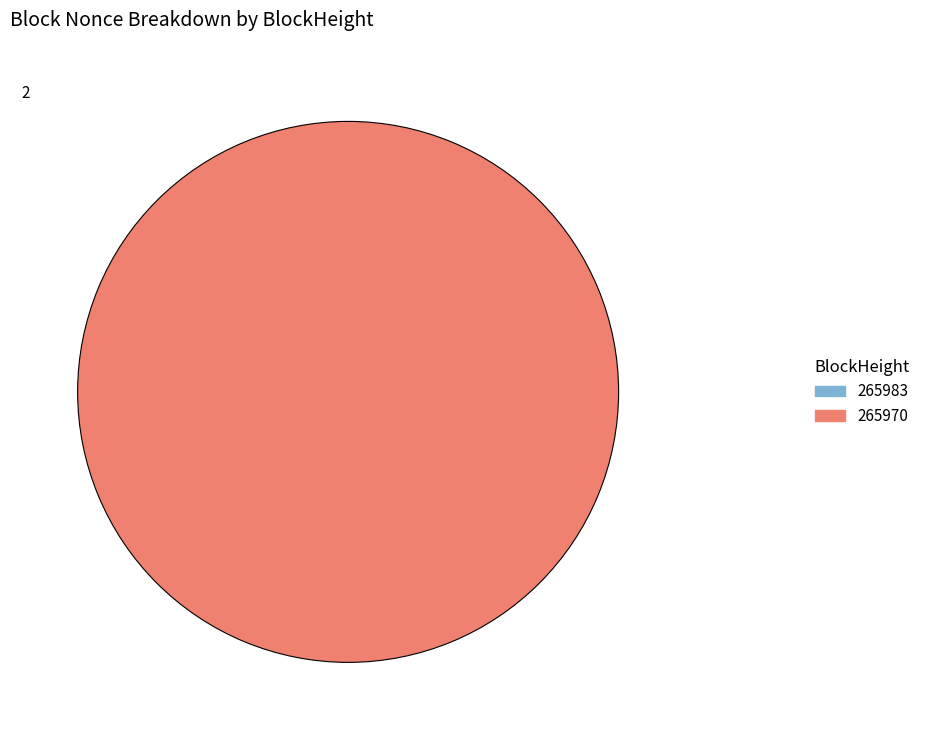

Does any single category account for the majority?

Yes